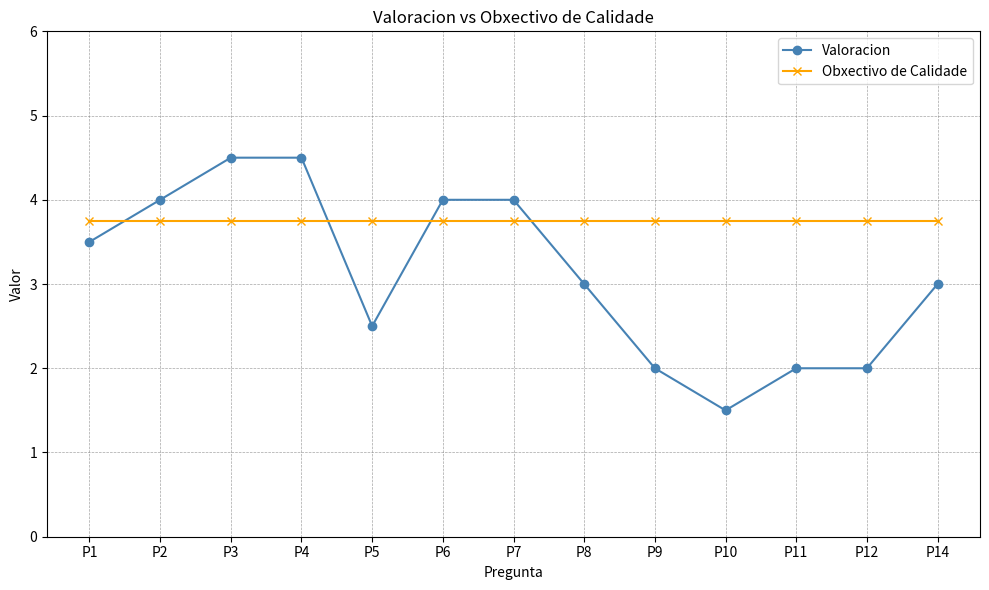

How many series are shown in this chart?

2